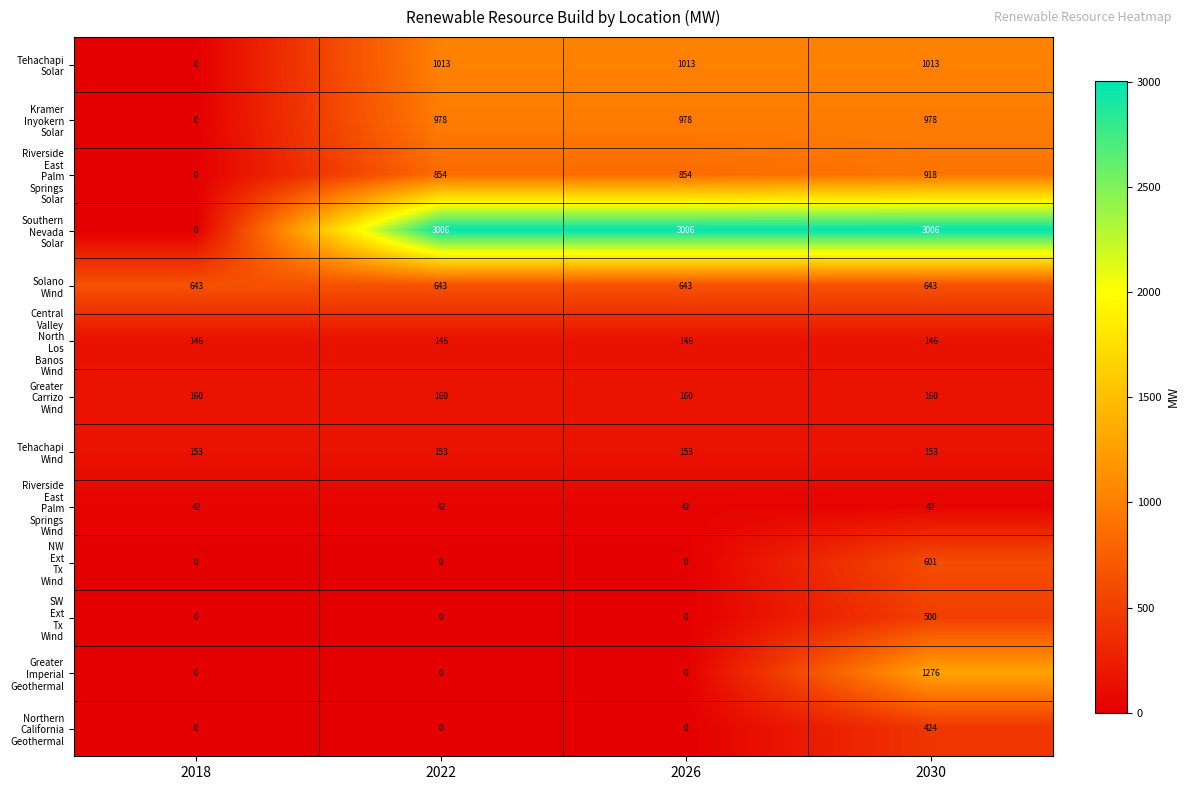

What is the spread (max minus min) of values at 2018?

643